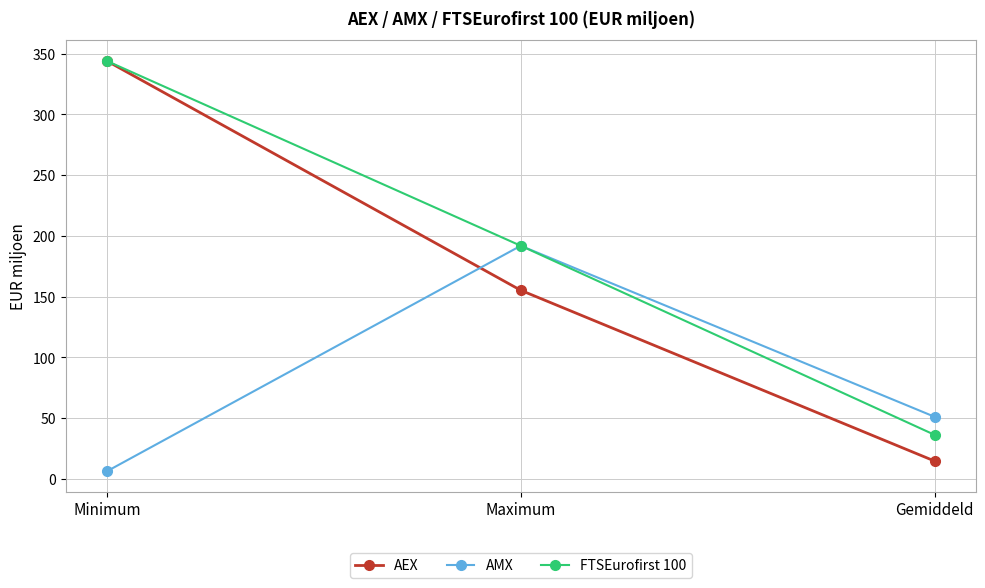

Which series has the largest range (max minus min)?

AEX